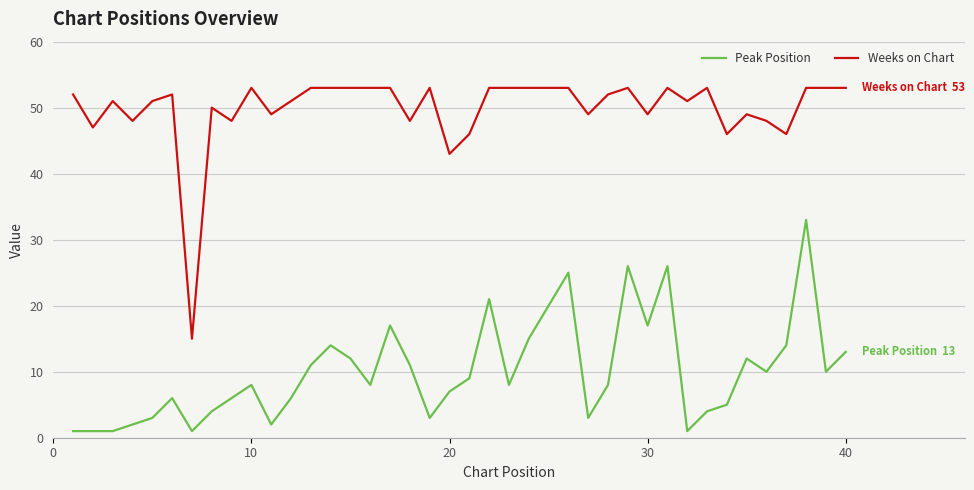

What are all the series names shown in the legend?

Peak Position, Weeks on Chart